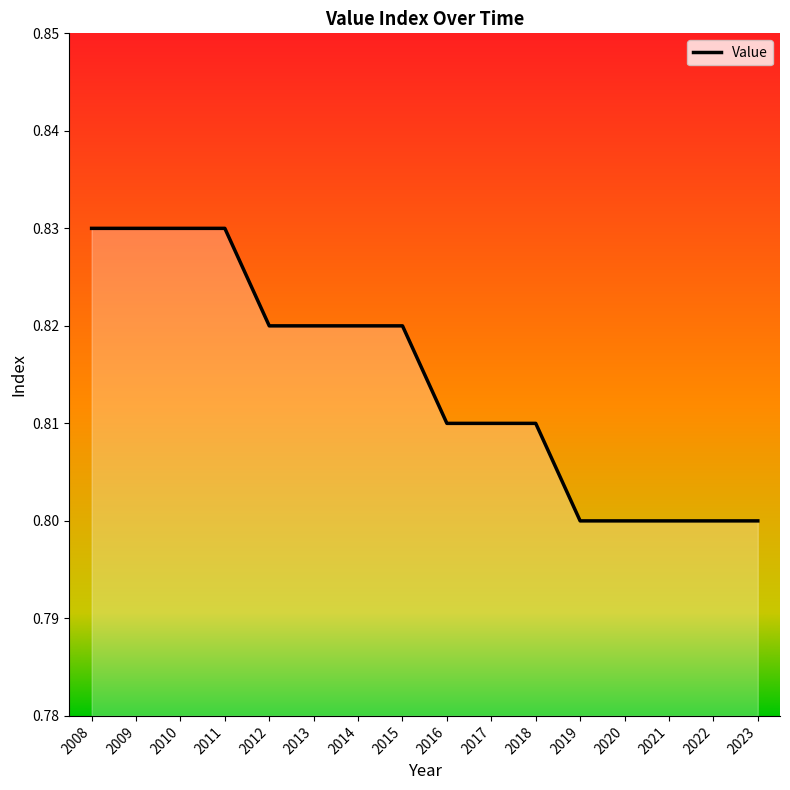

The value at 2020 is 0.8. True or false?

True